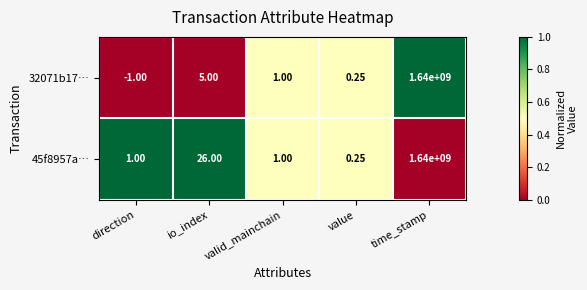

Rank the series by their average value, from lowest to highest.

32071b17…, 45f8957a…